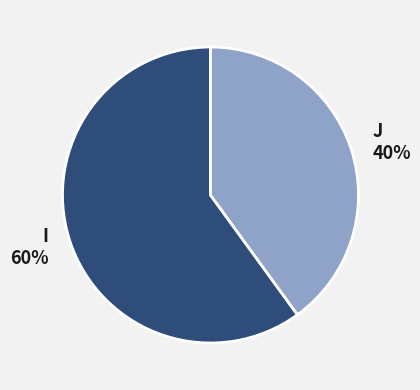

Is there a majority slice in this chart?

Yes